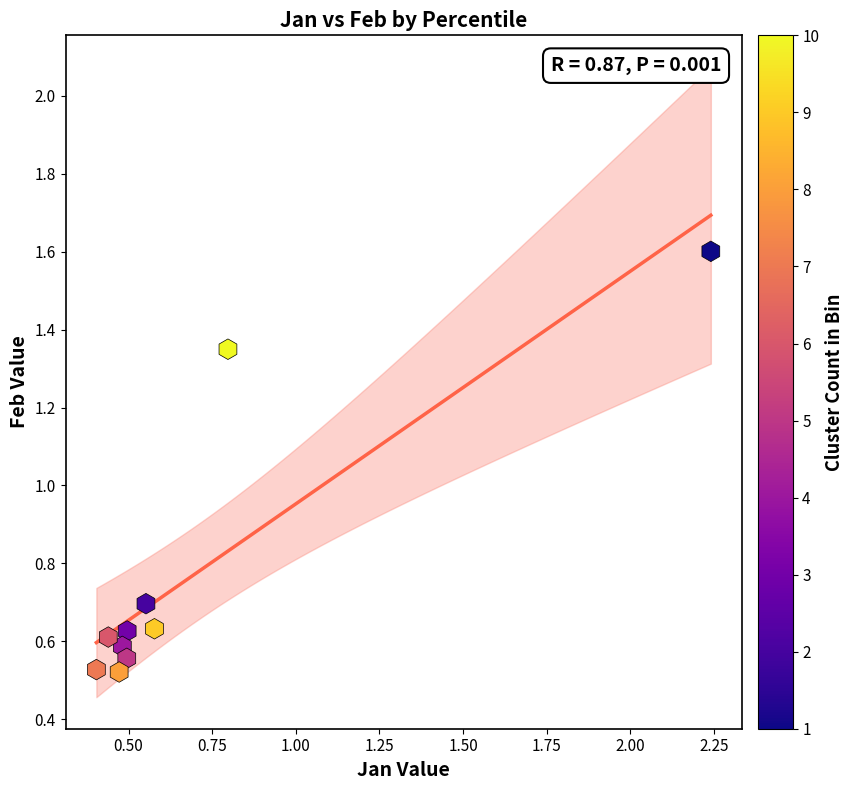

What Y value in the scatter plot is closest to 1?

0.7